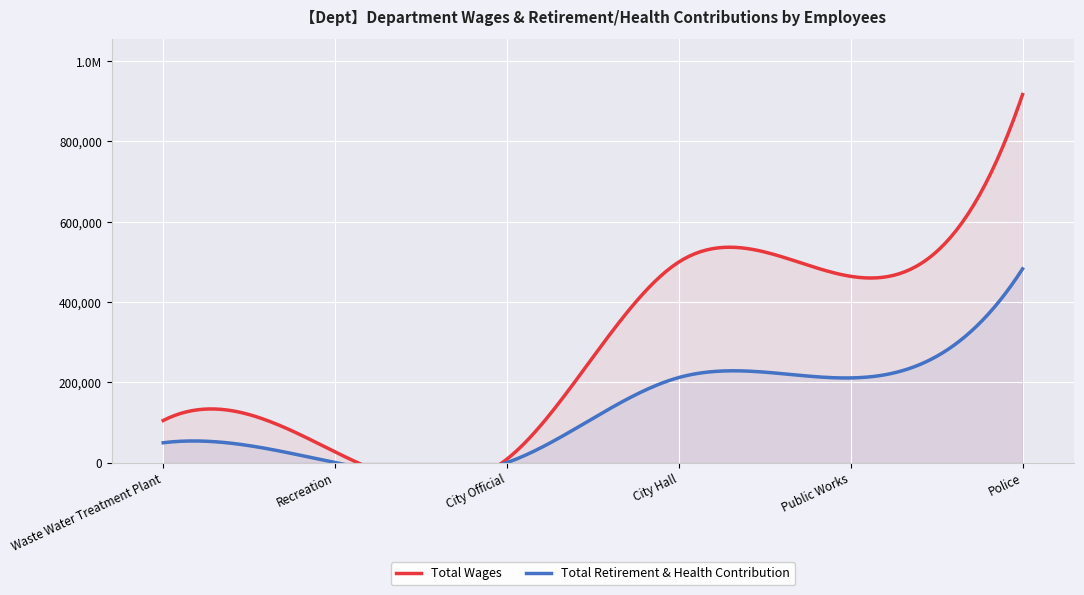

What is the minimum value for Total Wages?

8700